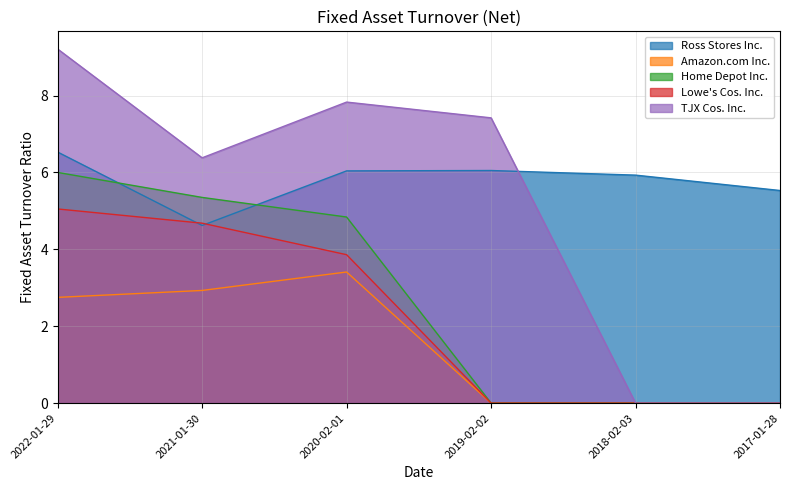

What position from the right is 2019-02-02?

3